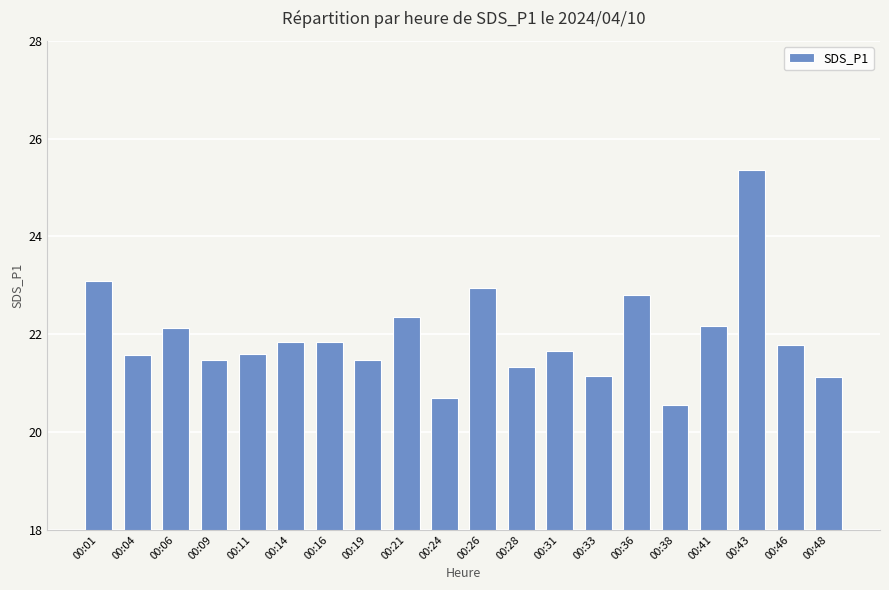

The chart shows a value of 21.9 at 00:16. True or false?

True